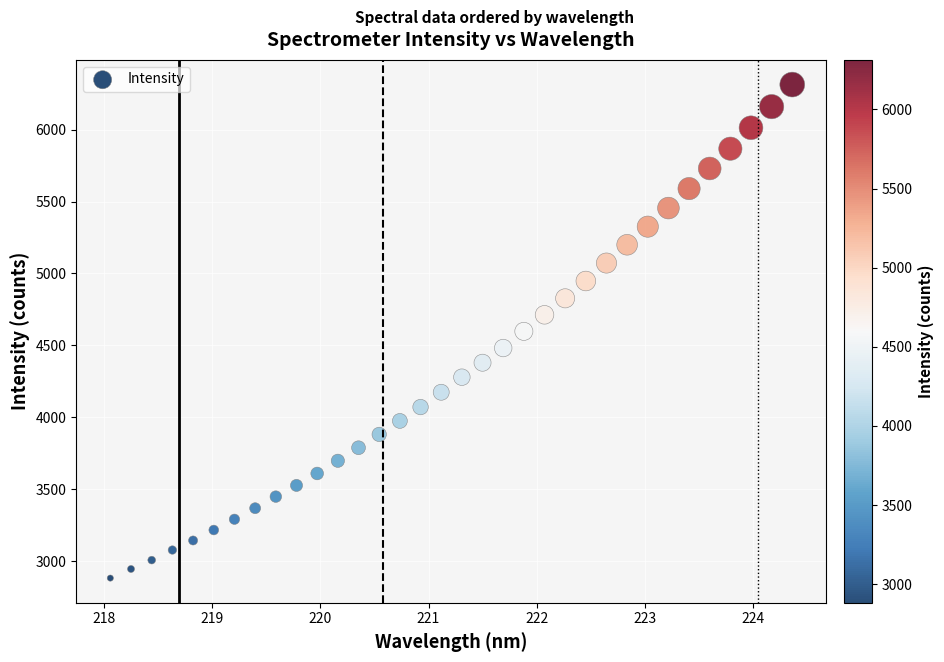

What is the range of X values (max minus min)?

6.3